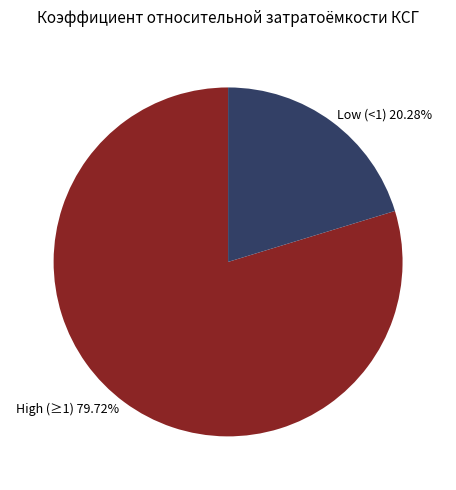

How many slices are in this pie chart?

2